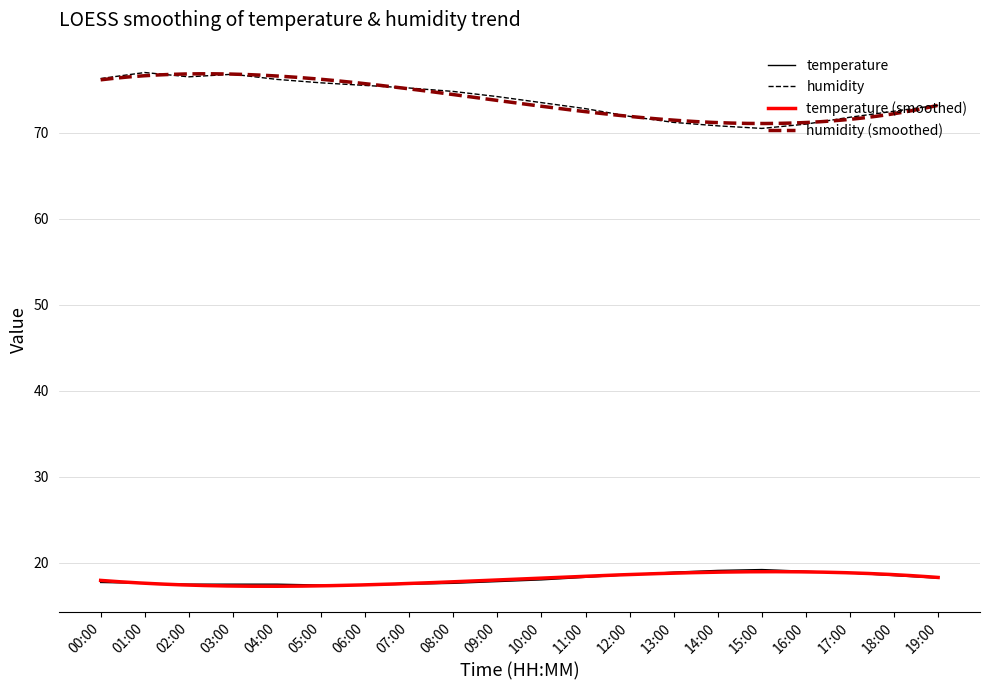

At which label is humidity closest to 73?

11:00